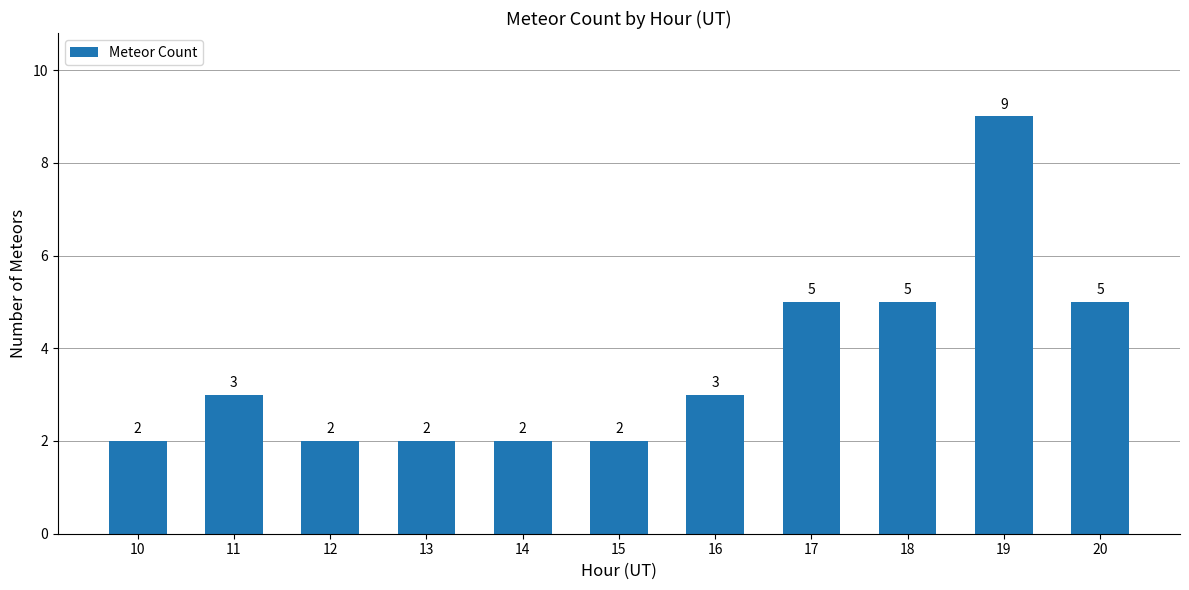

Count the values in the range 2 to 5.

10